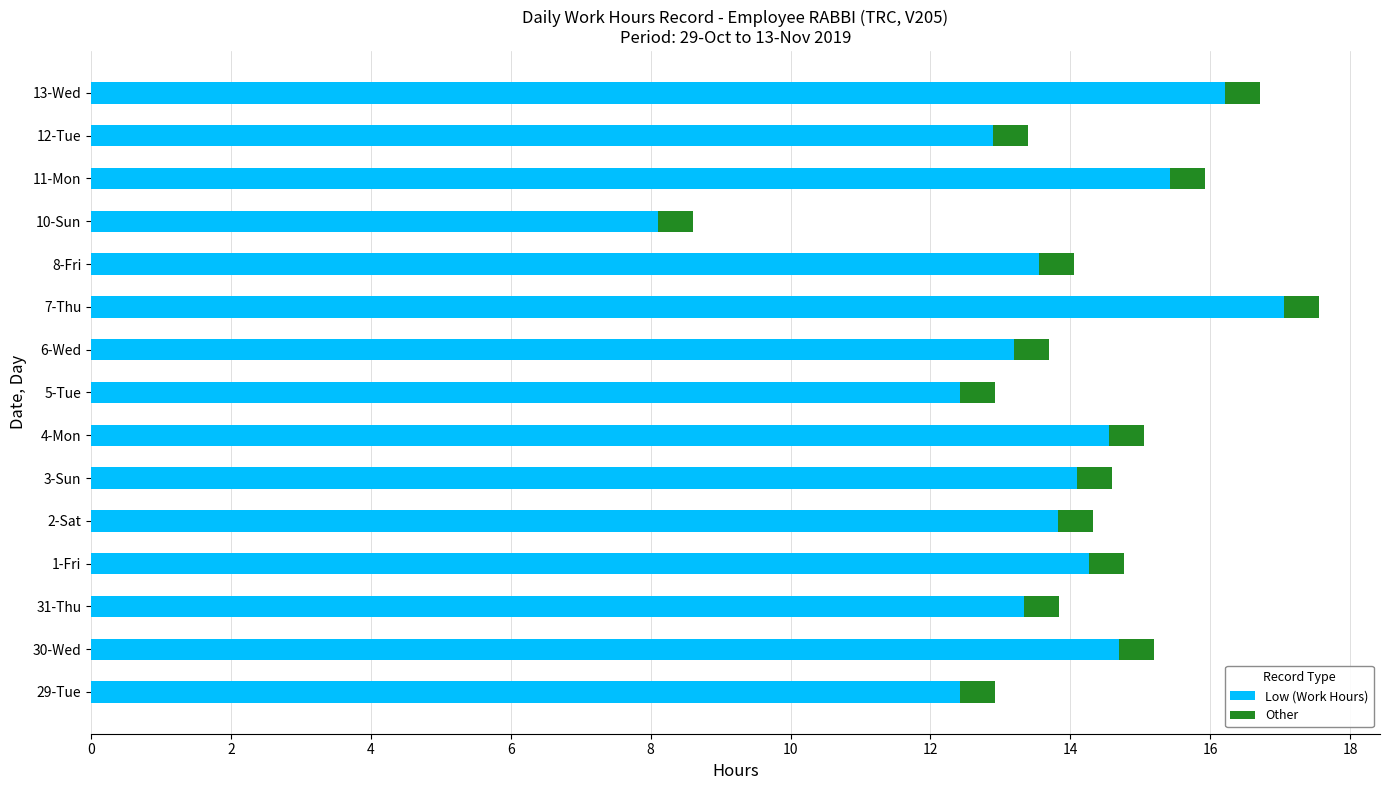

The Low (Work Hours) series shows 14.6 at 4-Mon. True or false?

True